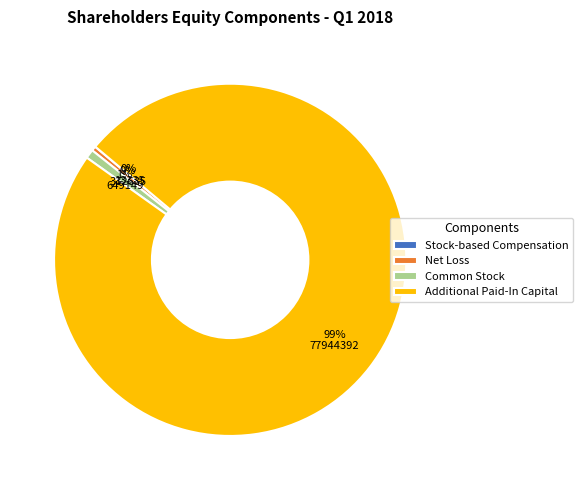

Do Additional Paid-In Capital and Common Stock together represent more than half of the pie?

Yes